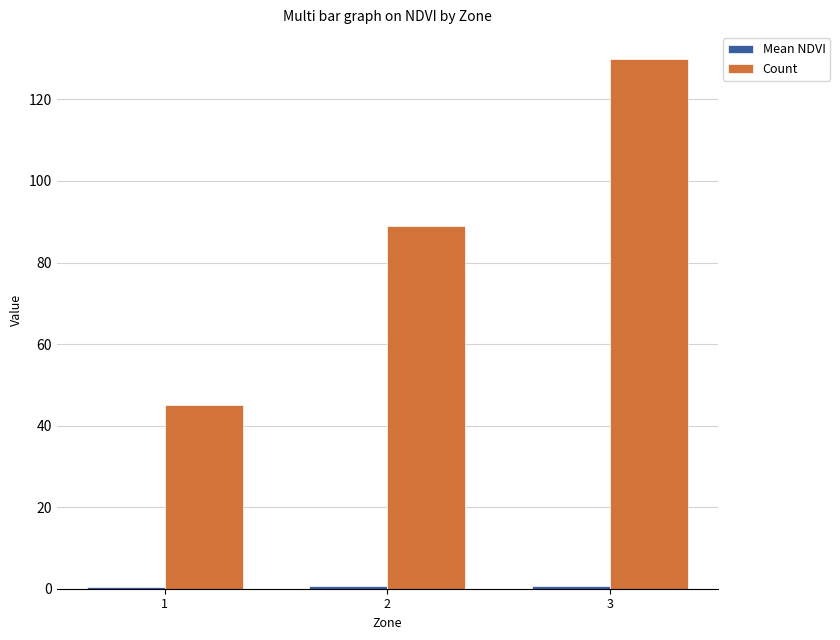

At which category is the sum across all series the highest?

3